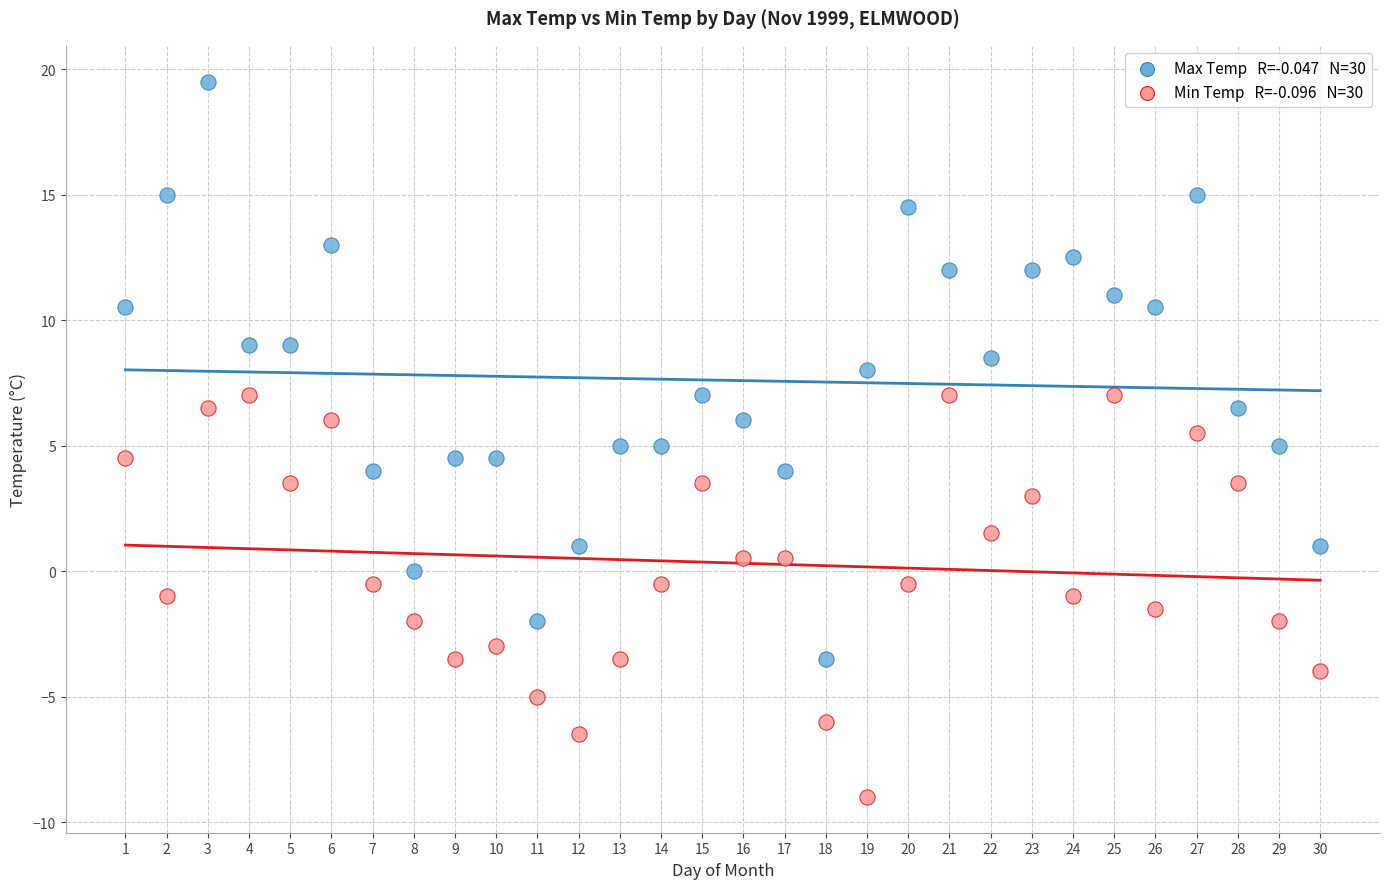

Across all data points, what is the range of X values (max minus min)?

29.0